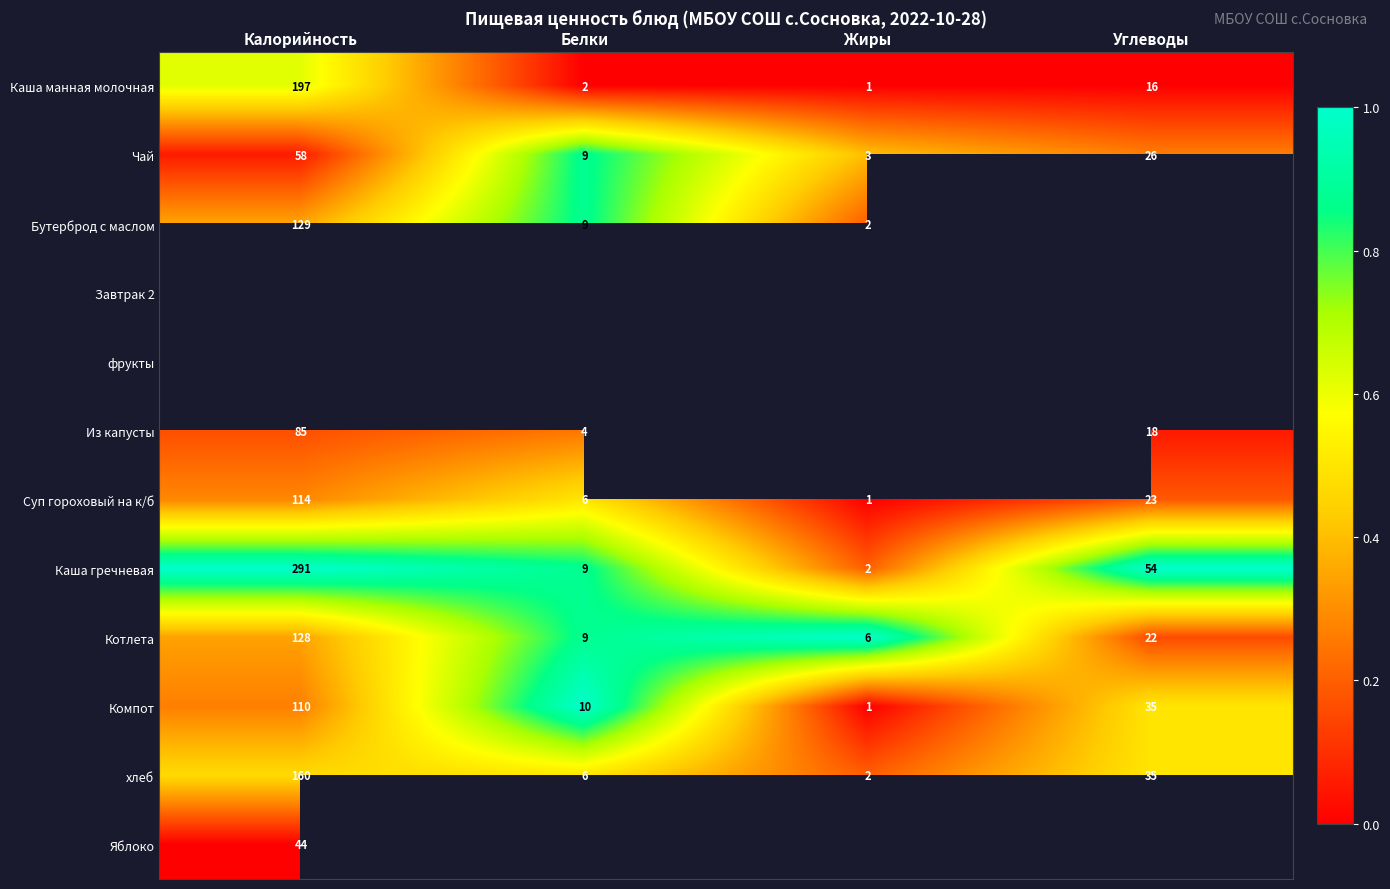

Where is хлеб nearest to the value 81?

Углеводы